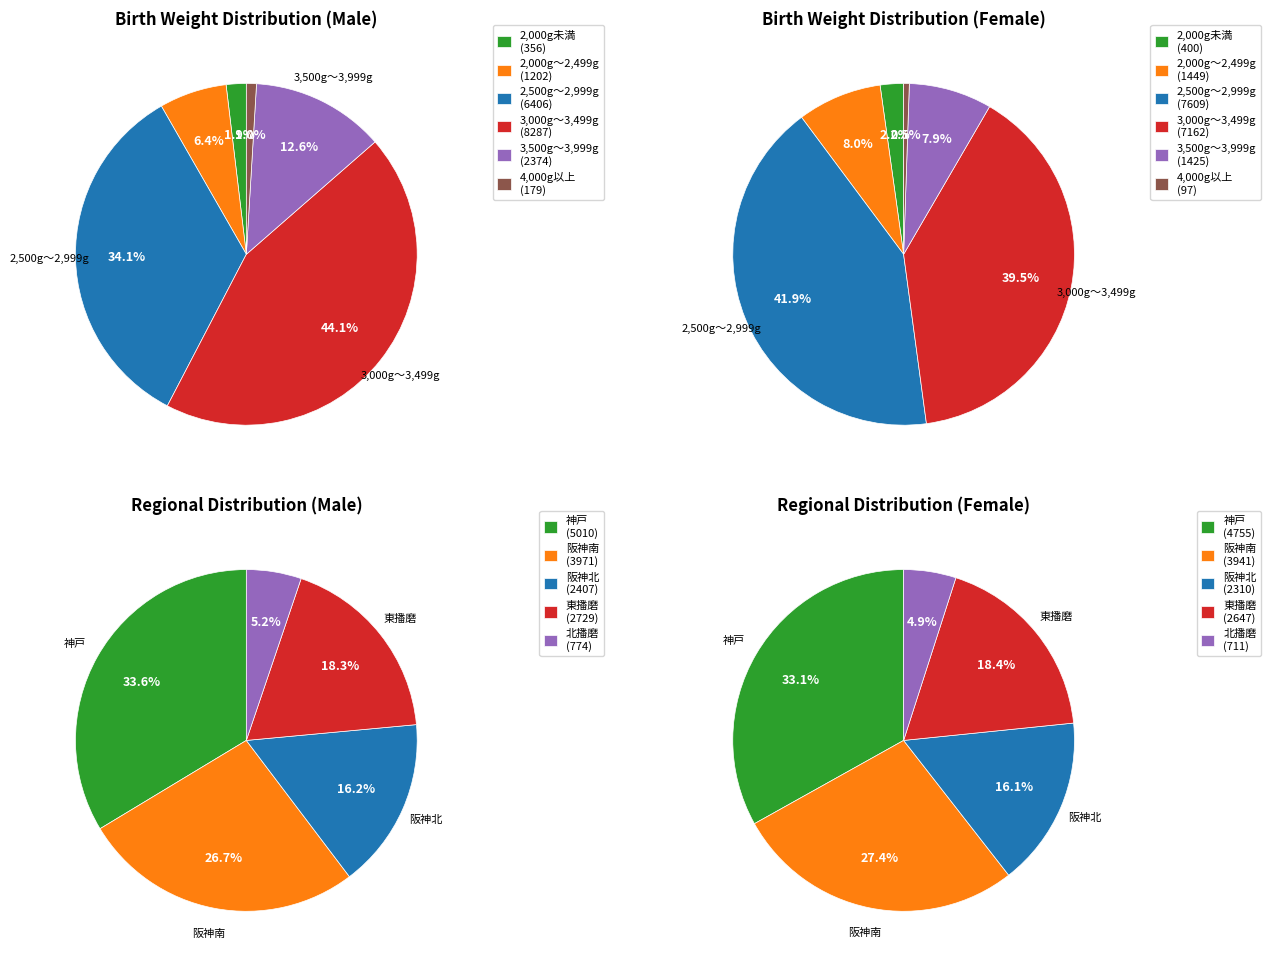

Which series has the largest range (max minus min)?

2,500g～2,999g